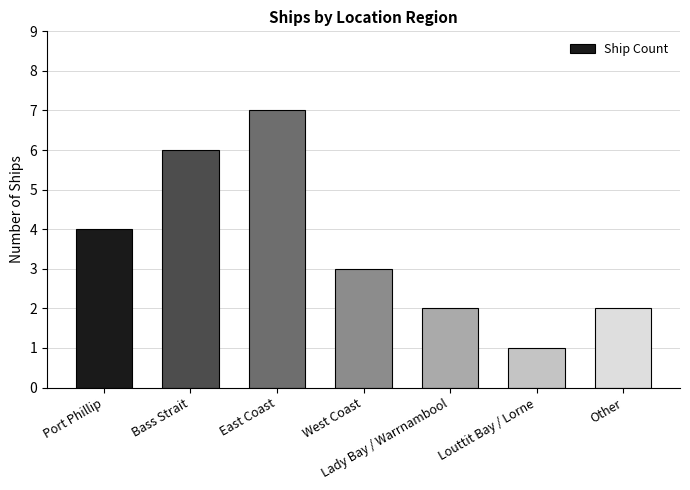

Between Lady Bay / Warrnambool and Louttit Bay / Lorne, which is larger?

Lady Bay / Warrnambool